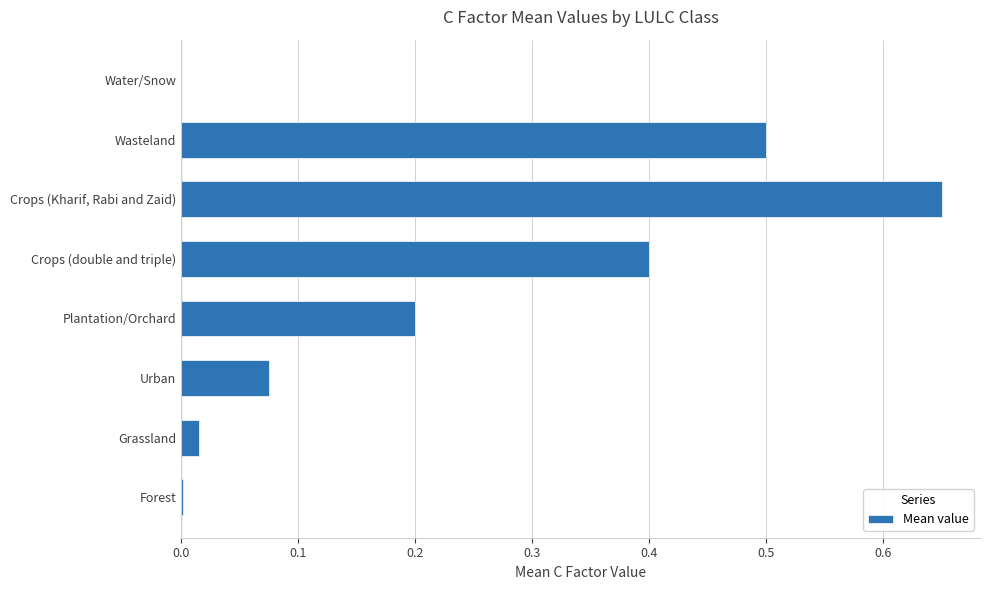

What is the sum of all values?

1.8